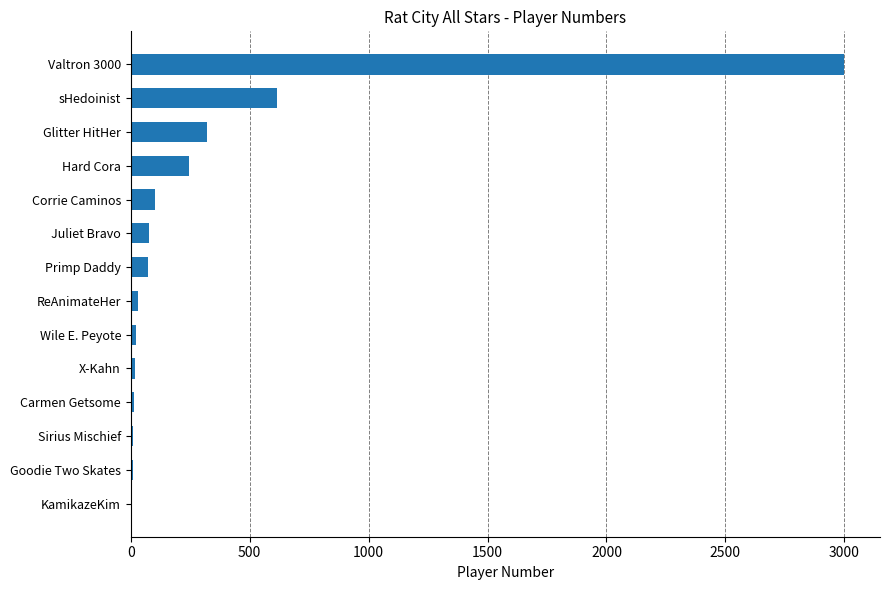

Are the bars grouped side by side (vs. stacked)?

No